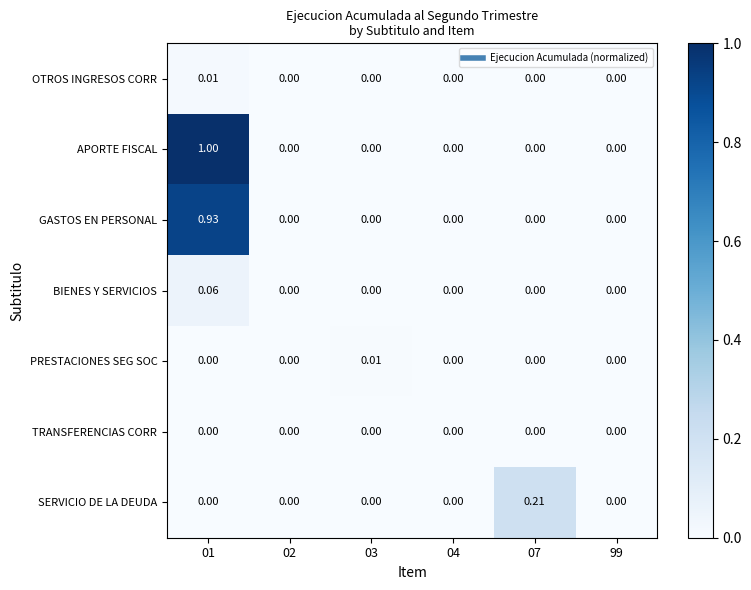

Is the value of APORTE FISCAL at 04 greater than the value of GASTOS EN PERSONAL at 01?

No